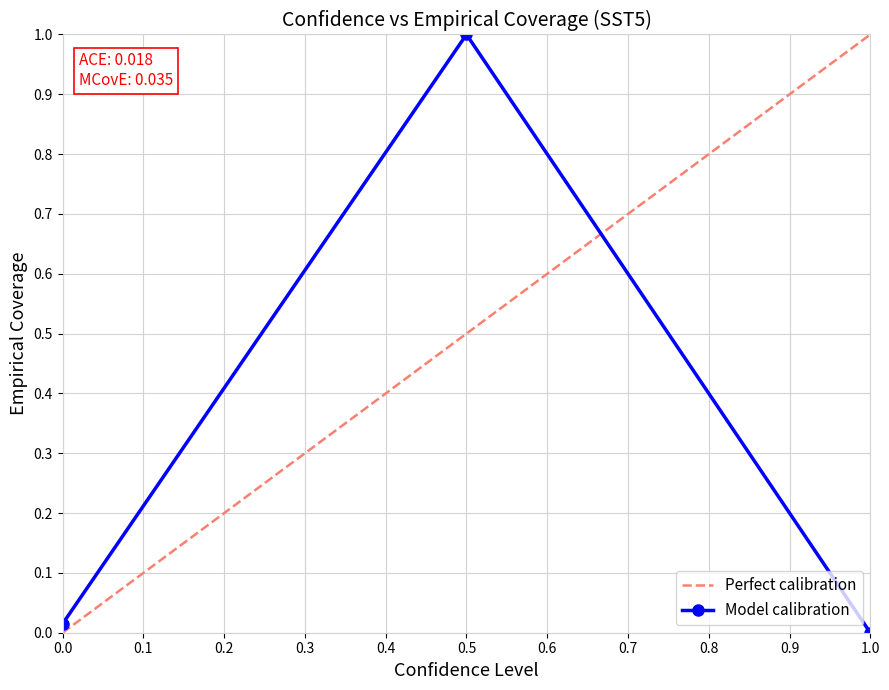

What is the maximum value shown in the chart?

1.0